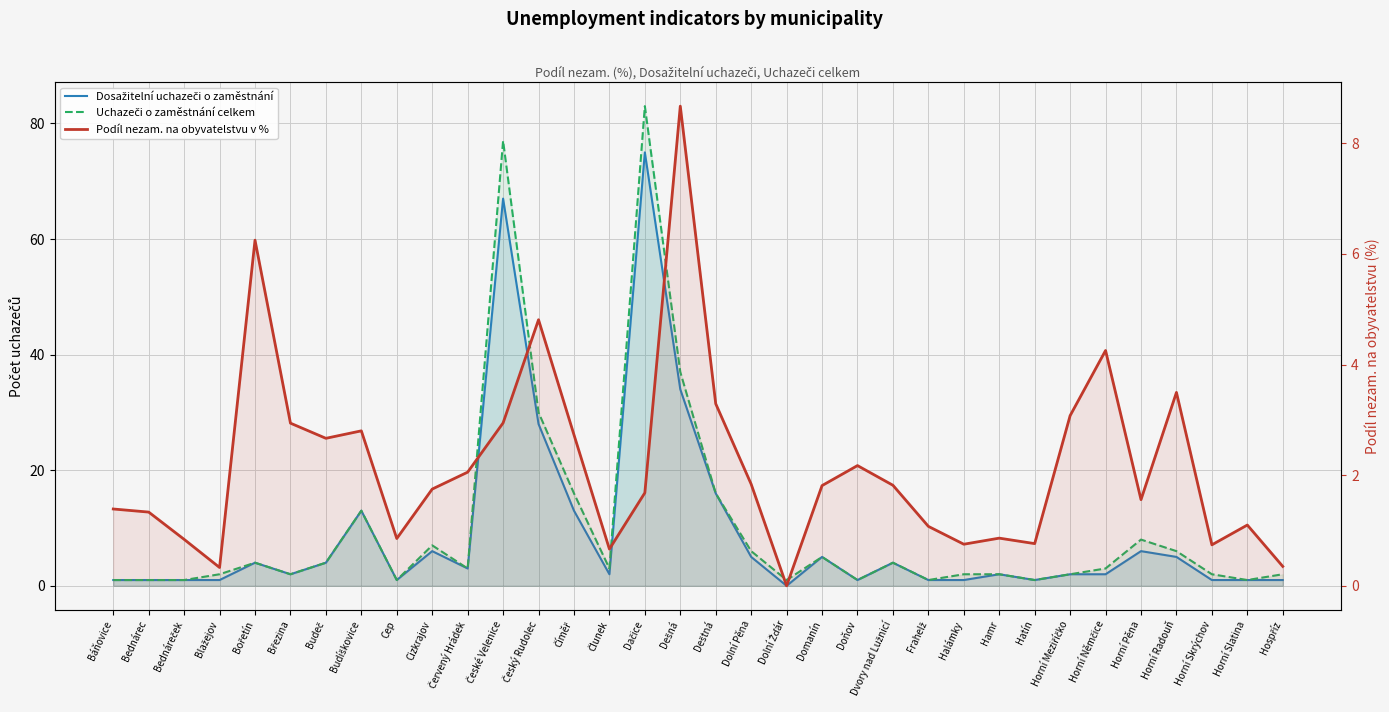

What is the value of the Uchazeči o zaměstnání celkem point at the 24th from the left?

1.0